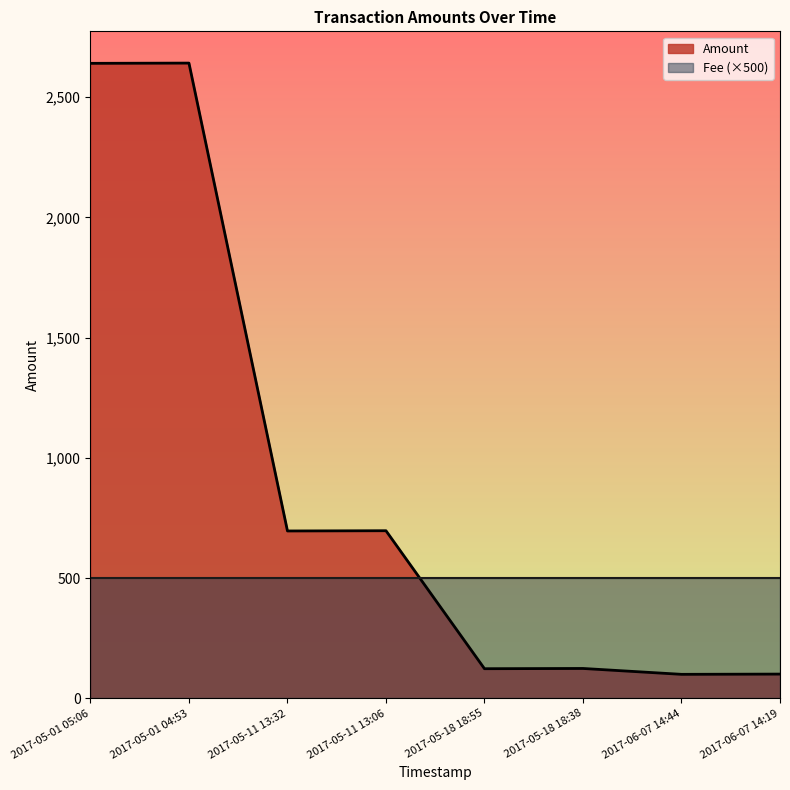

Rank the categories by value from lowest to highest.

2017-06-07 14:44, 2017-06-07 14:19, 2017-05-18 18:55, 2017-05-18 18:38, 2017-05-11 13:32, 2017-05-11 13:06, 2017-05-01 05:06, 2017-05-01 04:53